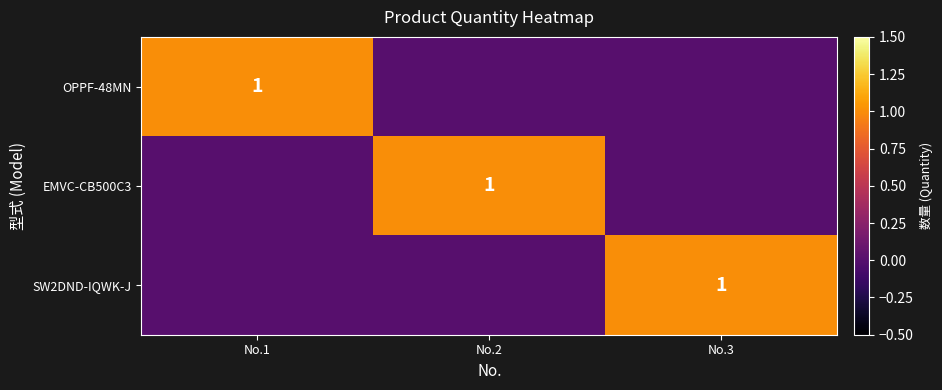

Between No.2 and No.3, which series saw the biggest shift?

EMVC-CB500C3